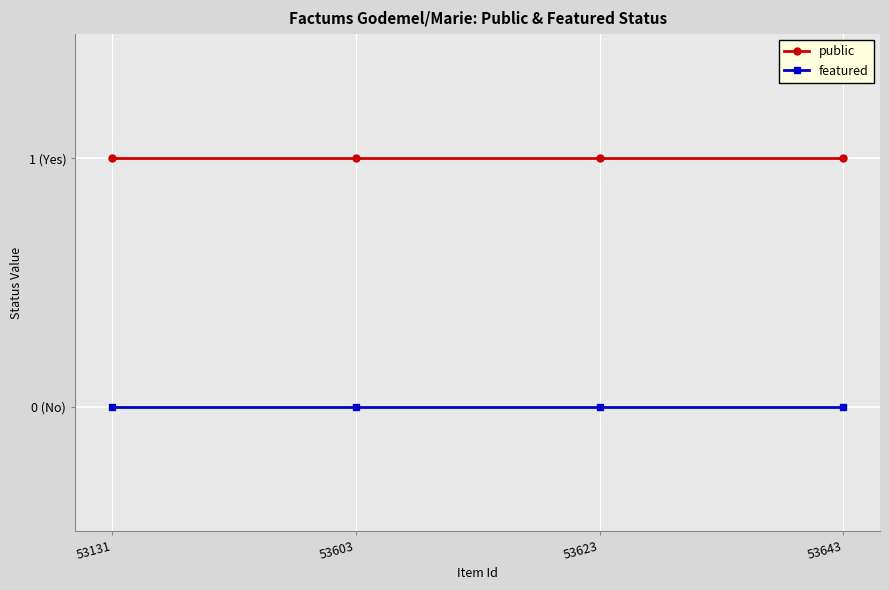

True or false: featured has more than 2 points higher than both neighbors.

False